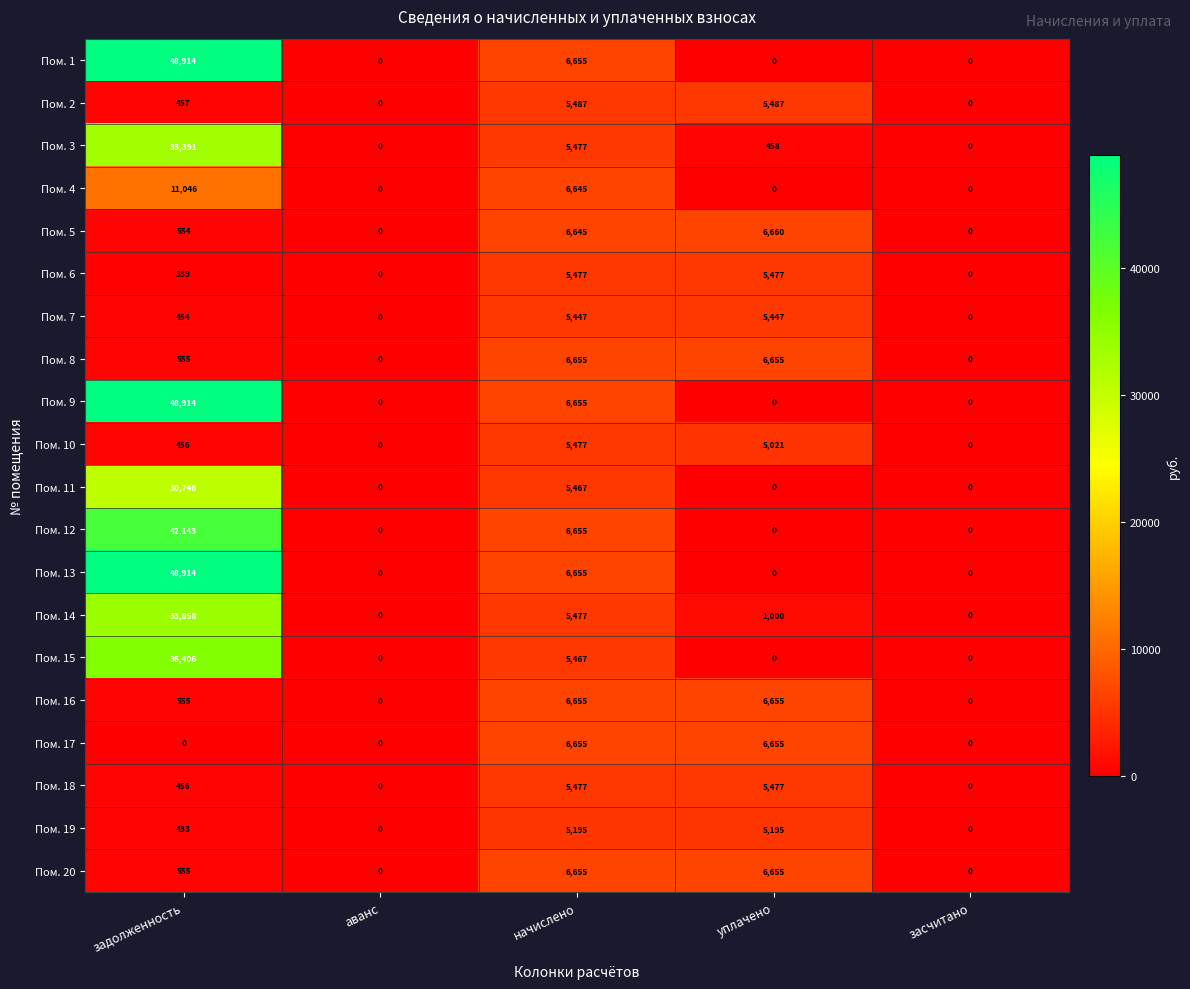

At which label does Пом. 3 first exceed 458?

задолженность